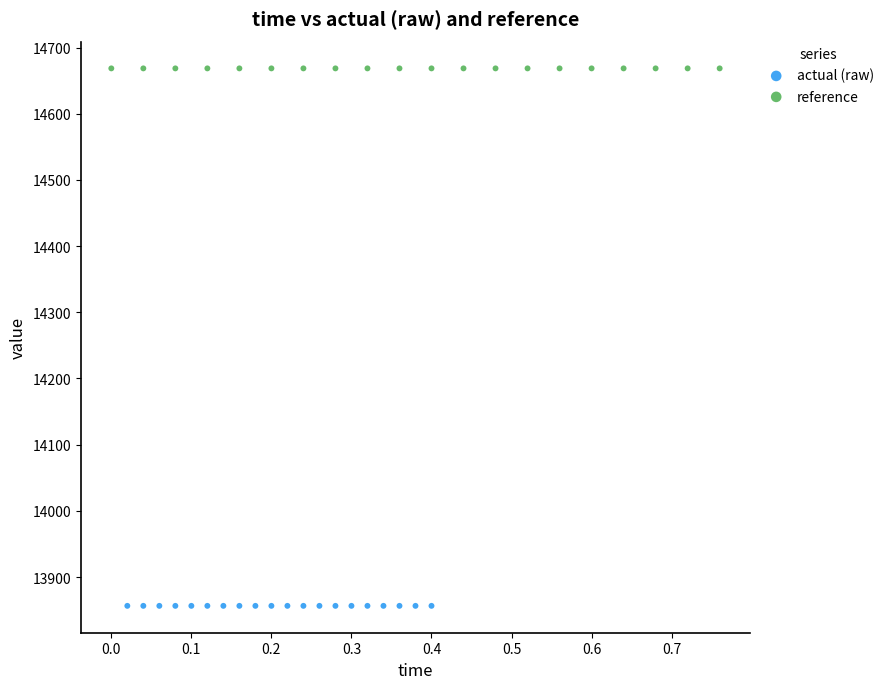

Which series contains the lowest Y value?

actual (raw)